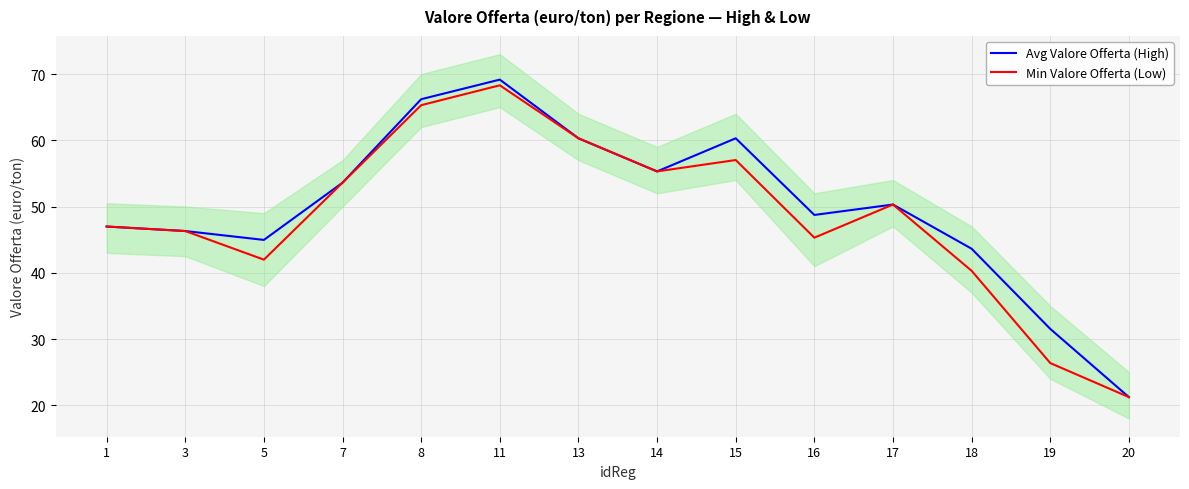

Between 20 and 11, which is larger?

11